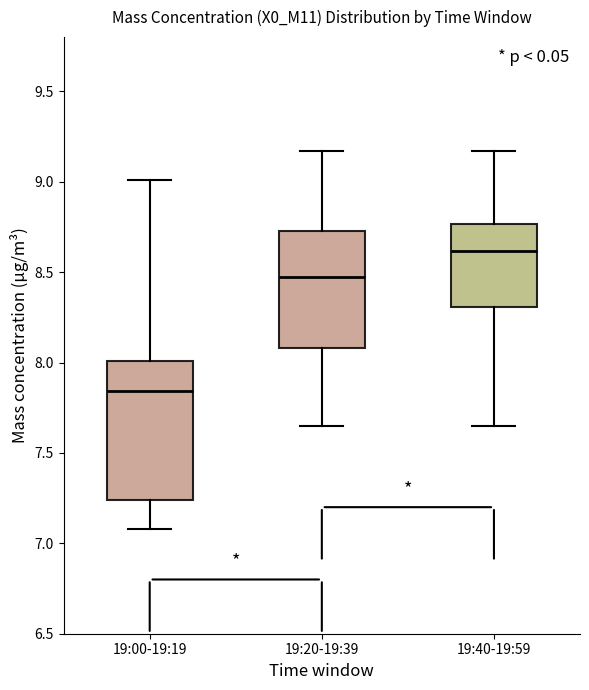

Which box is the tallest, from its lower edge to its upper edge?

19:00-19:19